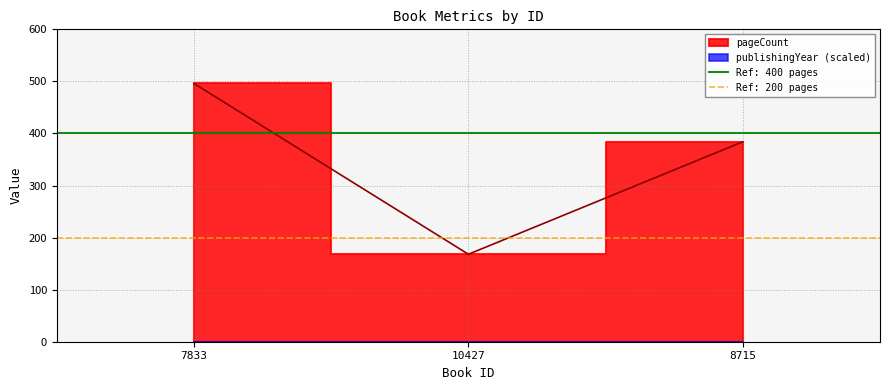

How many series are shown in this chart?

1